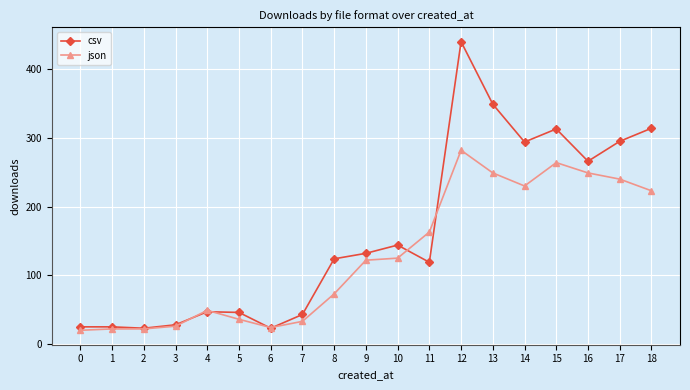

Which series has the widest spread of values?

csv